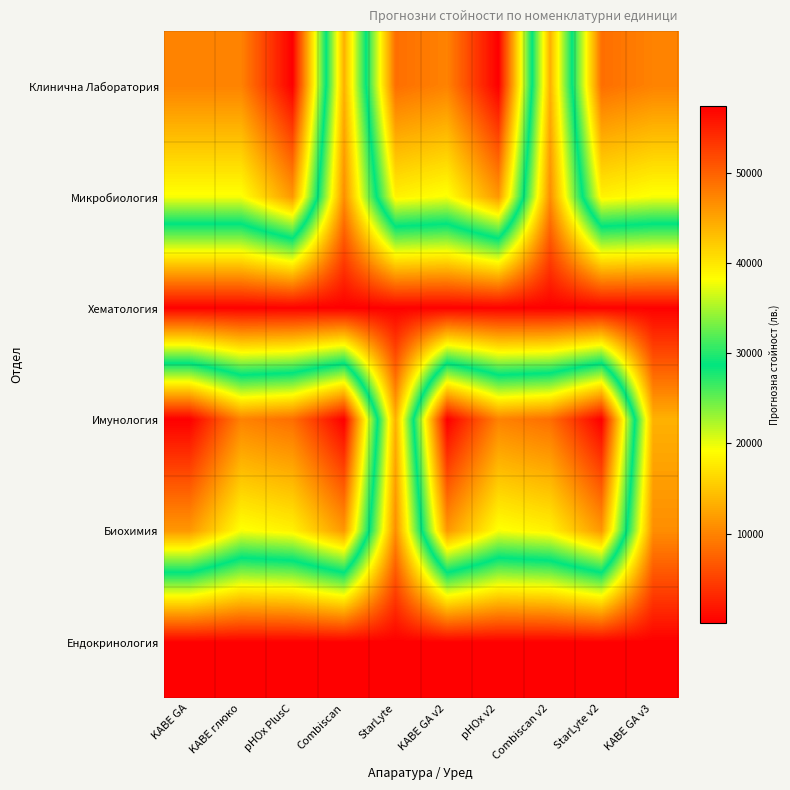

How many data points does each series have?

10